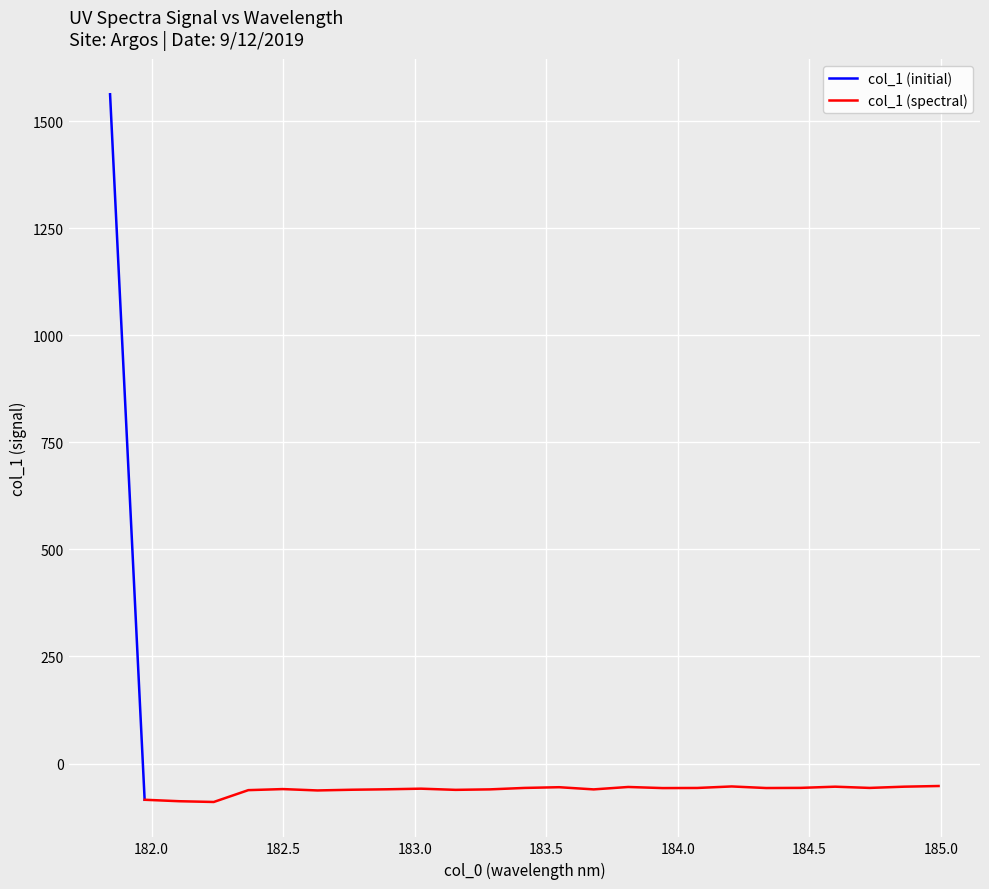

At which category does the chart reach its minimum across all series?

182.2359681898